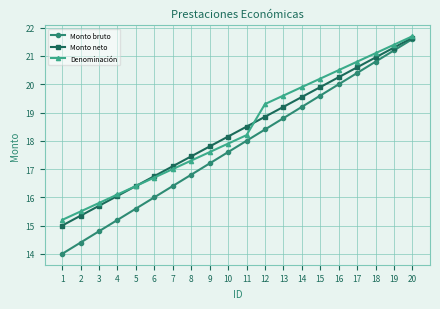

What is the difference between the highest and lowest values at 20?

0.1